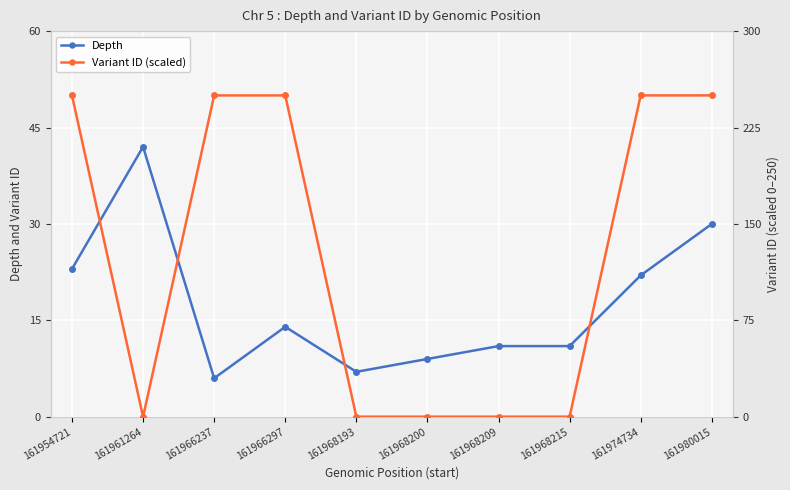

List the series in order of their overall mean, lowest first.

Depth, Variant ID (scaled)